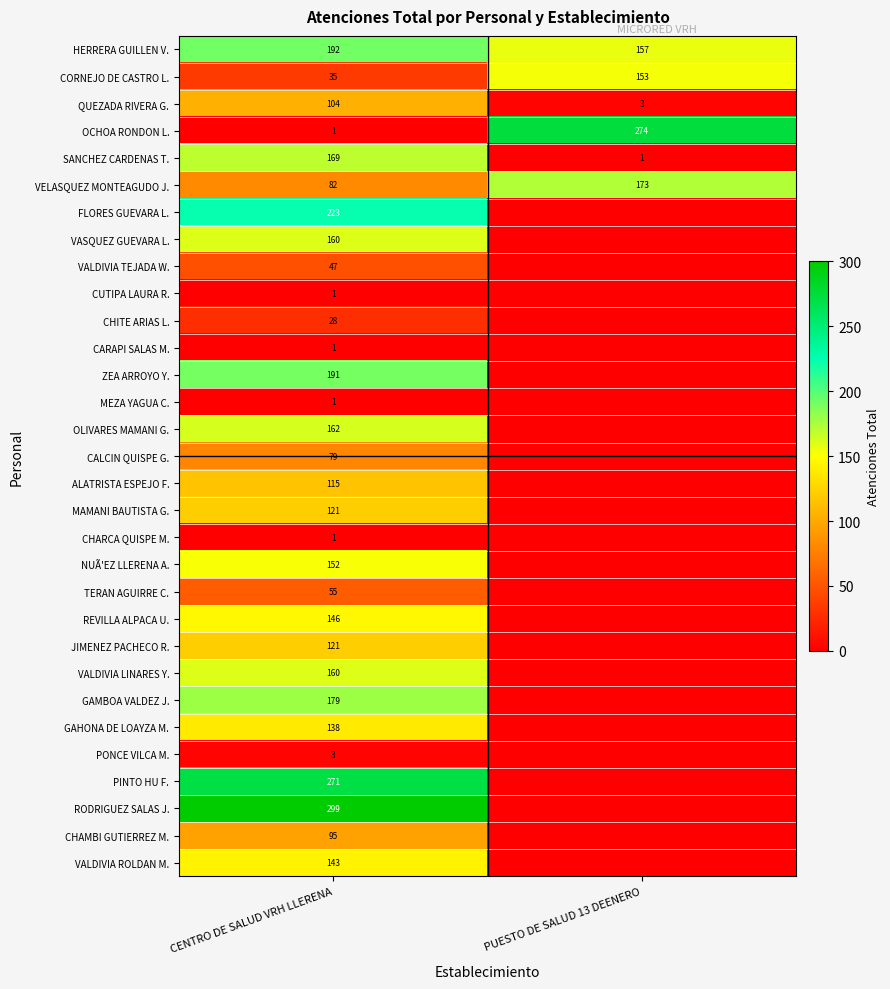

What is the difference between the OCHOA RONDON L. values at PUESTO DE SALUD 13 DEENERO and CENTRO DE SALUD VRH LLERENA?

273